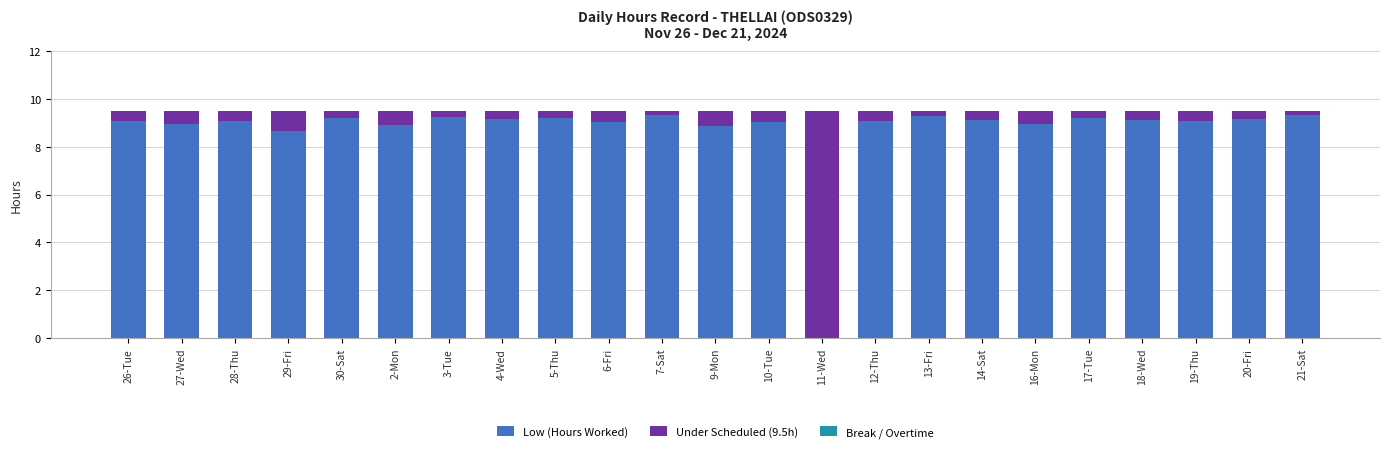

What is the maximum value for Low (Hours Worked)?

9.3